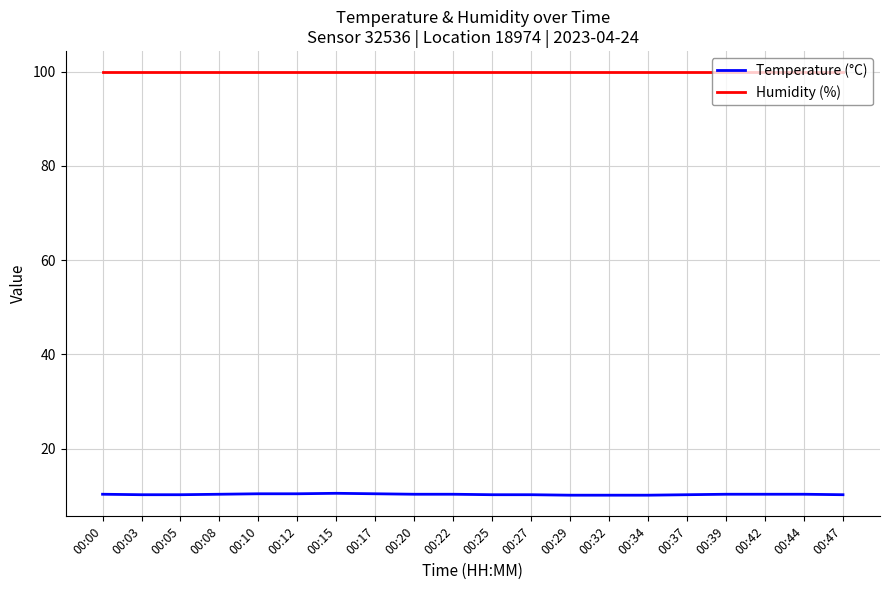

The value of Temperature (°C) at 00:44 is 3.0. True or false?

False